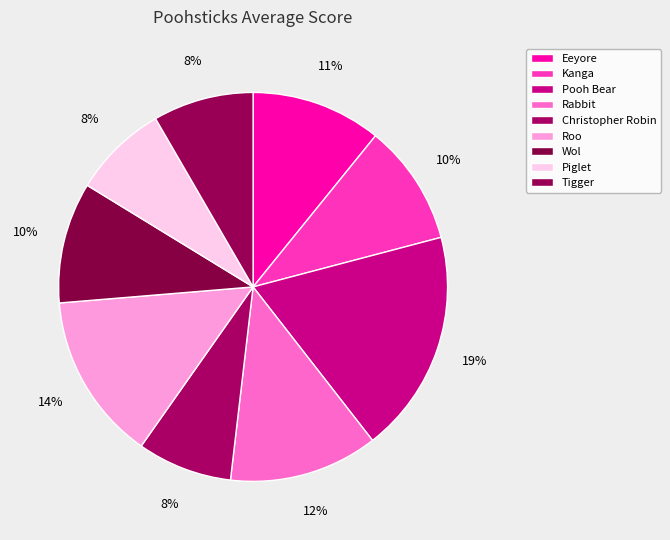

How many segments does this pie chart have?

9